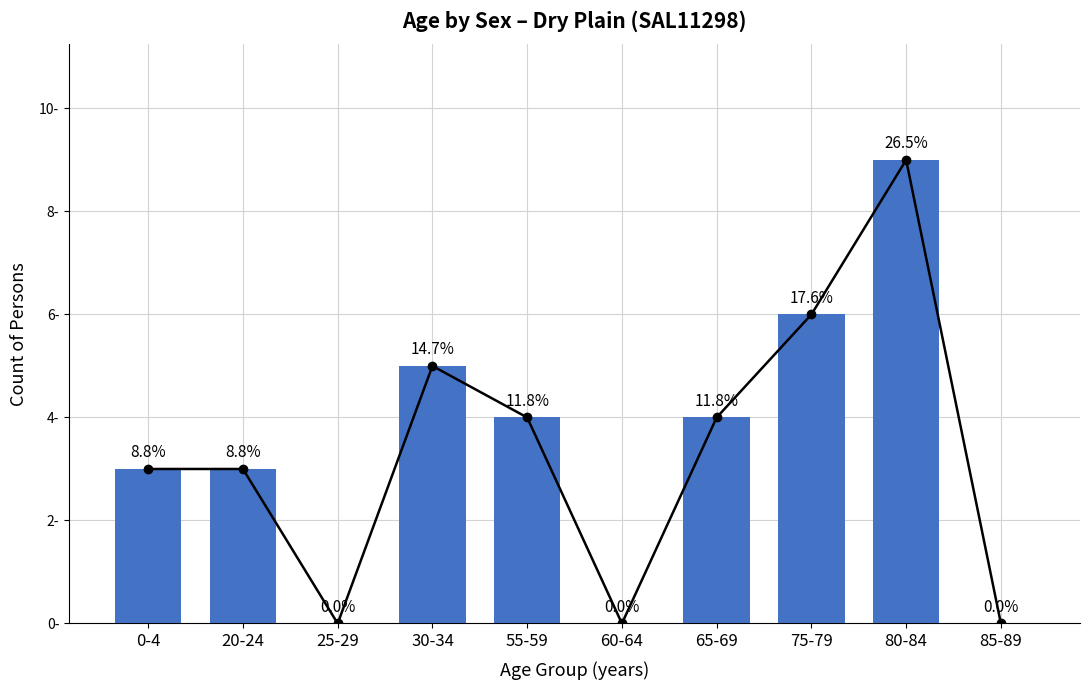

How many positive values are there?

7